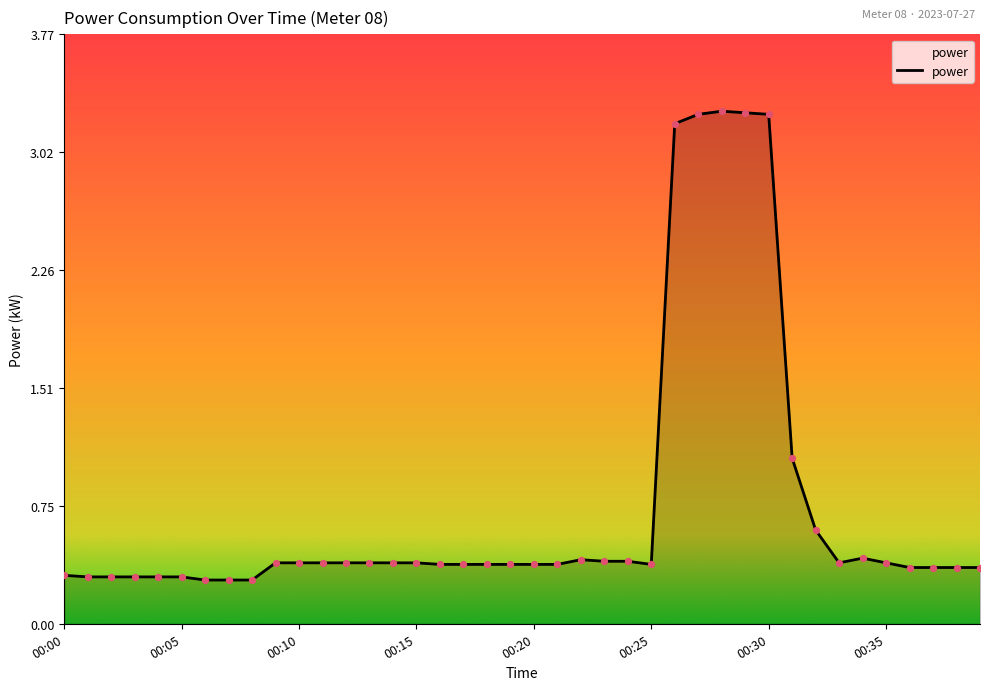

What is the difference between the maximum and minimum values?

3.0